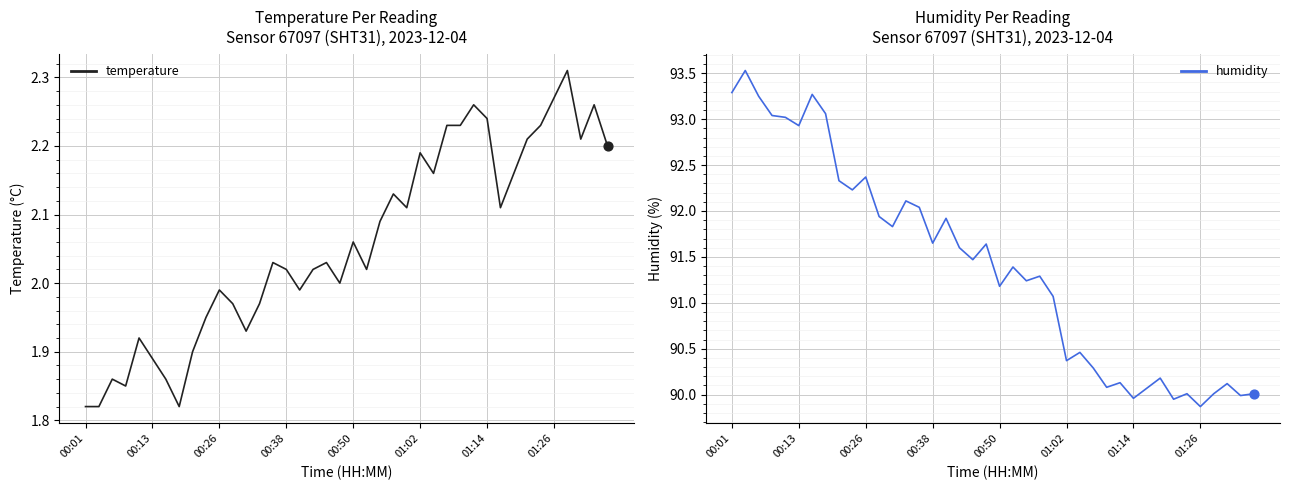

At how many categories does at least one series exceed 33?

40